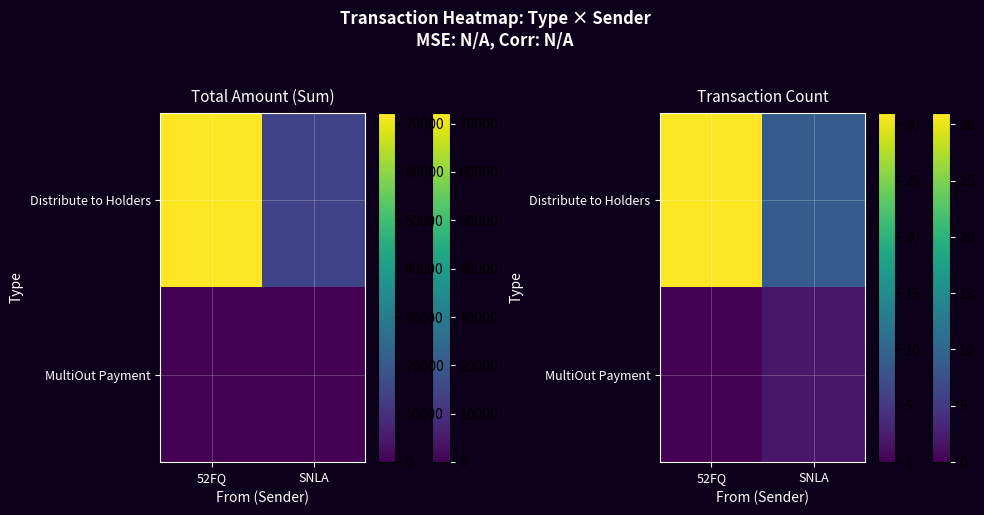

What is the difference between the MultiOut Payment values at SNLA and 52FQ?

2